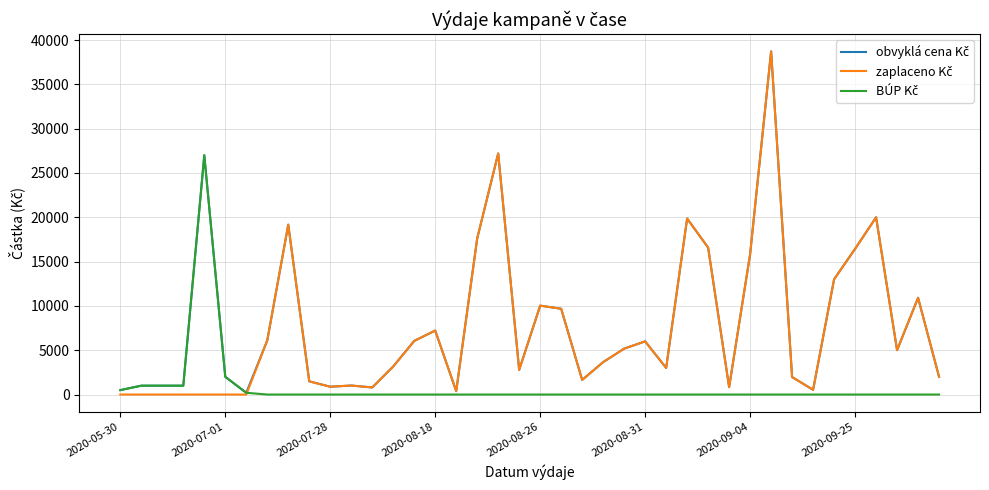

What is the greatest value displayed?

38720.0